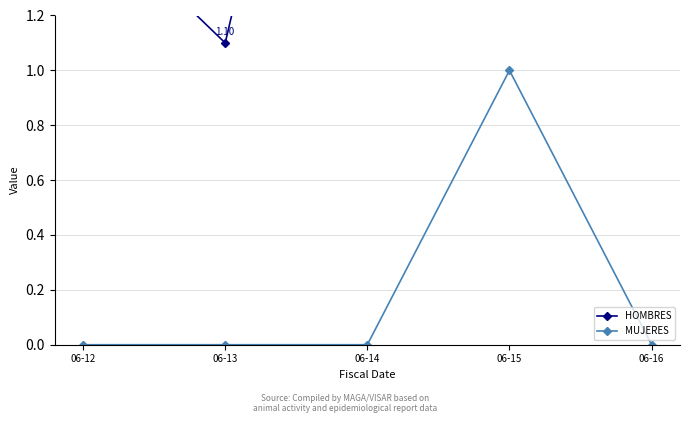

How many interior local peaks does the HOMBRES series have?

1